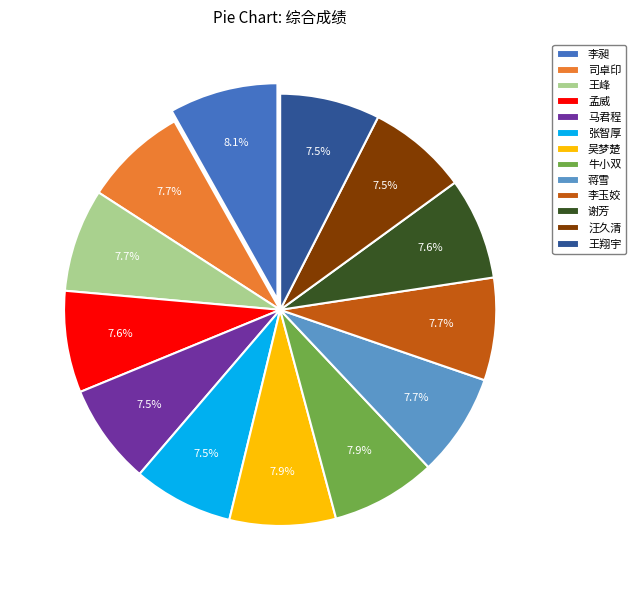

True or false: 司卓印 accounts for 8% of the total.

True